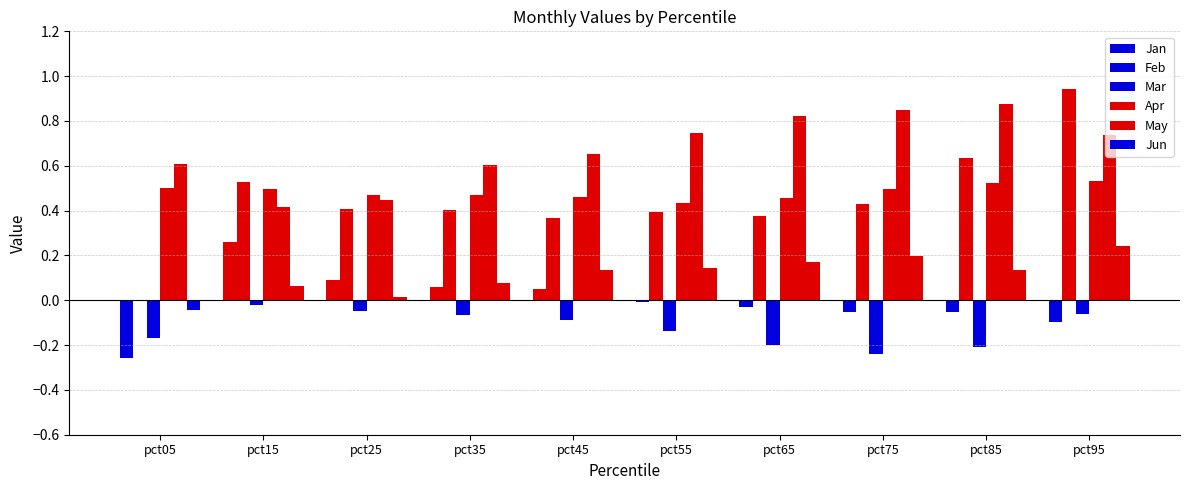

How many values in Feb are above zero?

9